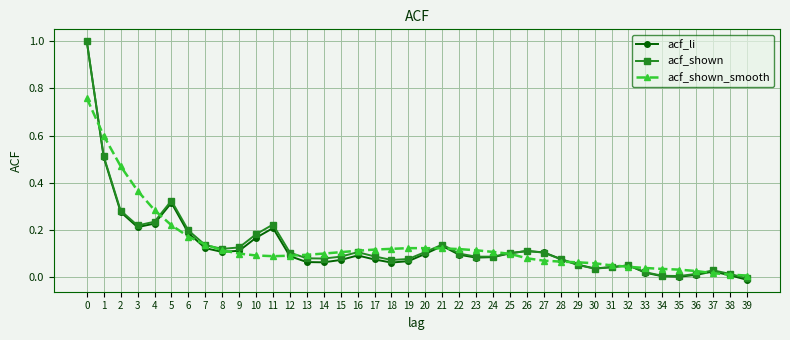

Which series has the widest spread of values?

acf_li